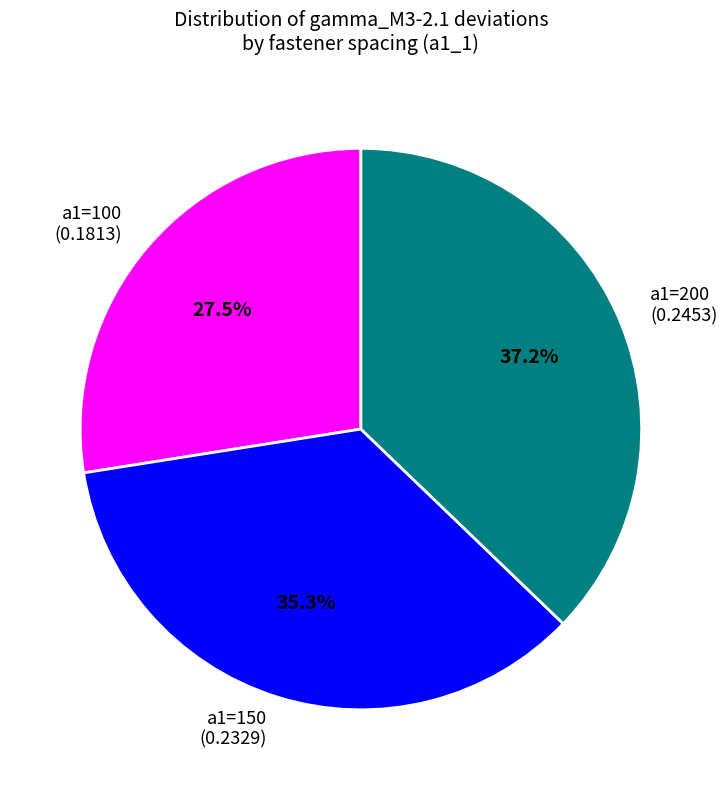

Do a1=200 (0.2453) and a1=100 (0.1813) together represent more than half of the pie?

Yes